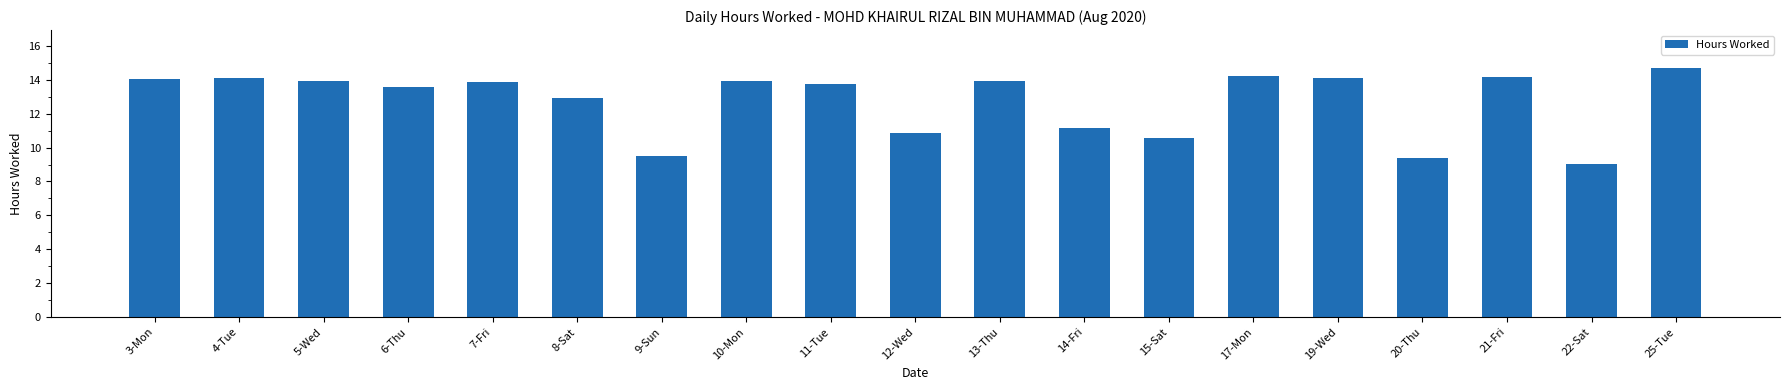

What position from the right is 19-Wed?

5